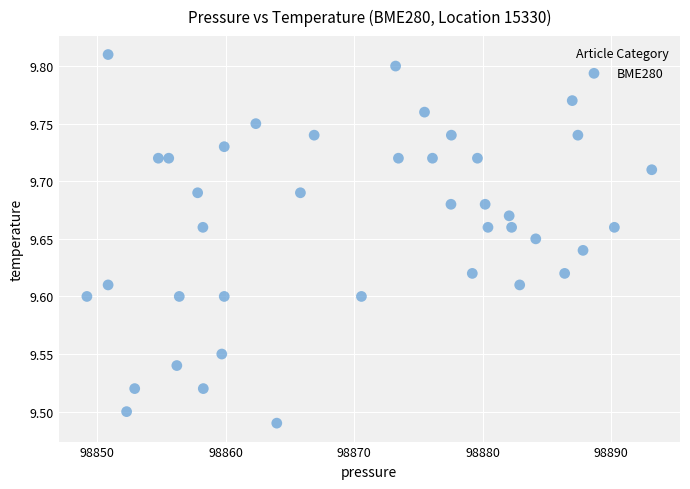

What is the range of X values (max minus min)?

44.0